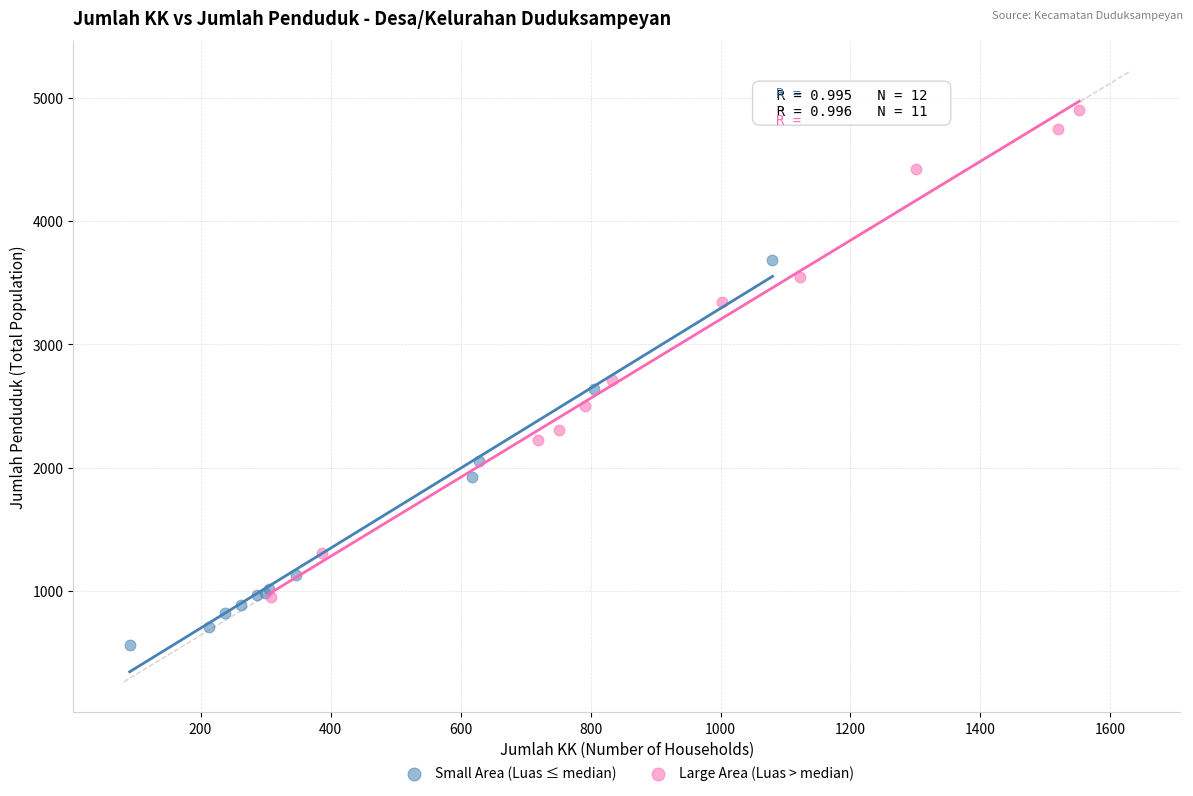

Which series contains the highest Y value?

Large Area (Luas > median)